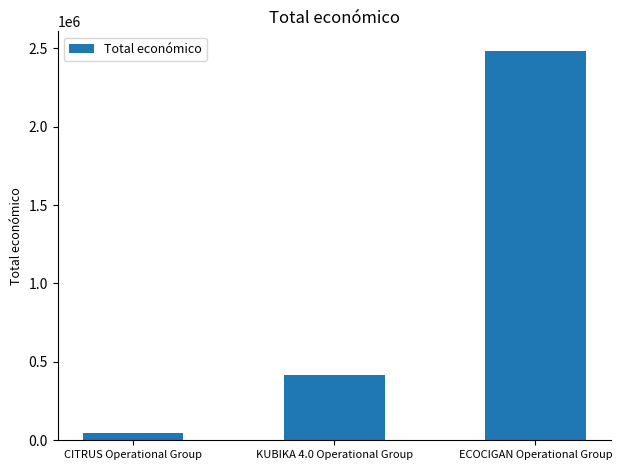

What is the difference between the values at ECOCIGAN Operational Group and CITRUS Operational Group?

2437414